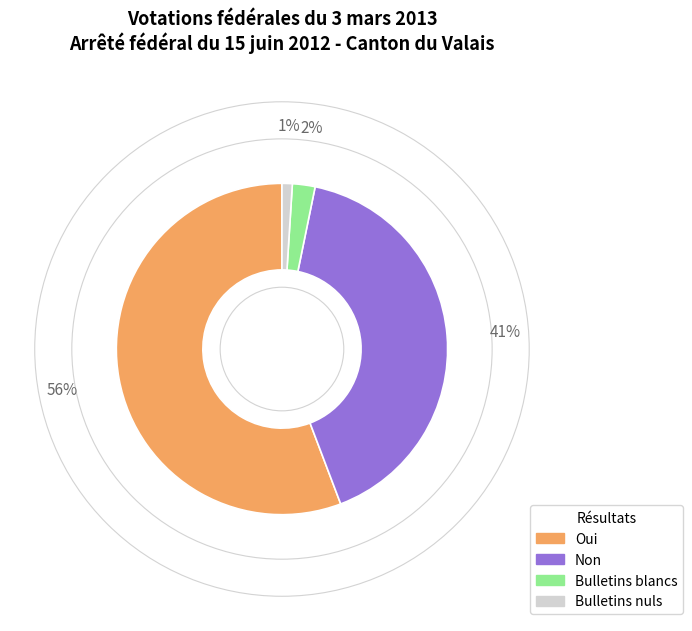

To the nearest percent, what is the difference between the largest and smallest slice percentages?

55%